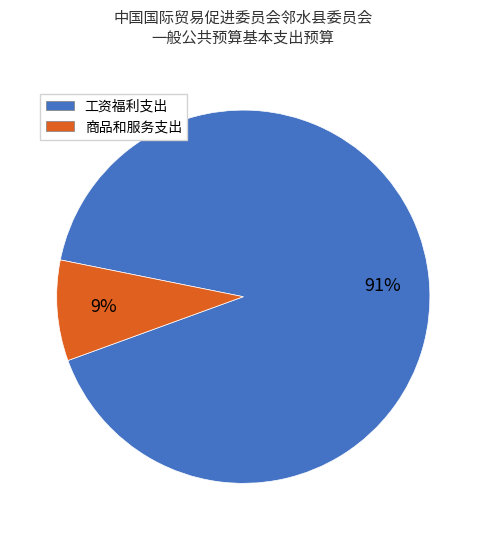

Which has a higher value, 工资福利支出 or 商品和服务支出?

工资福利支出